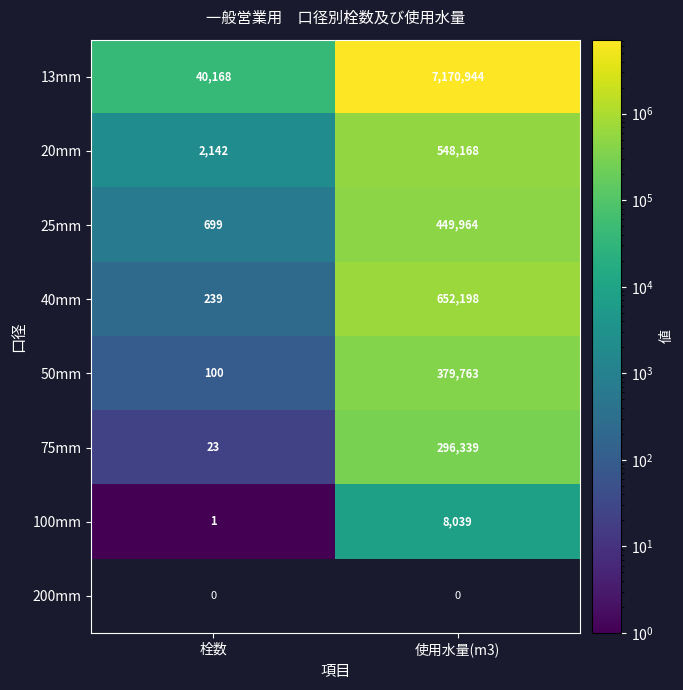

Is the value of 50mm at 栓数 greater than the value of 100mm at 栓数?

Yes